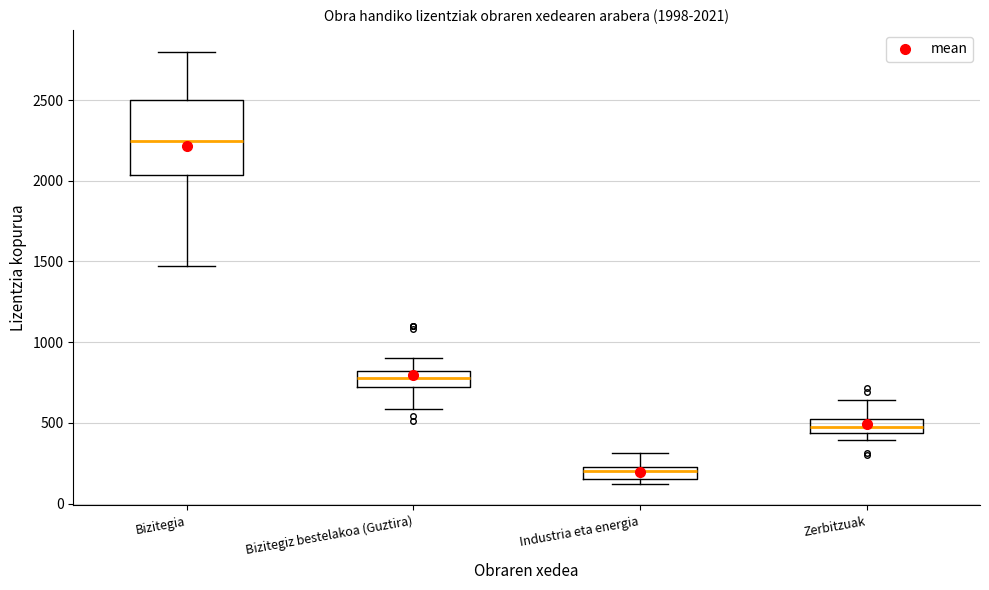

Which box's median line is the highest?

Bizitegia